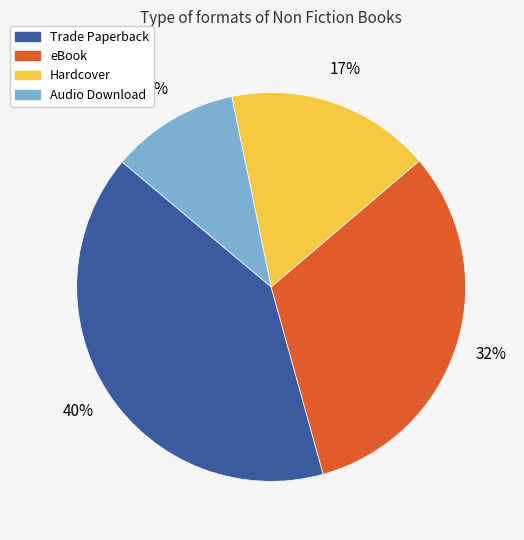

Is it true that Hardcover is 17% of the pie?

True